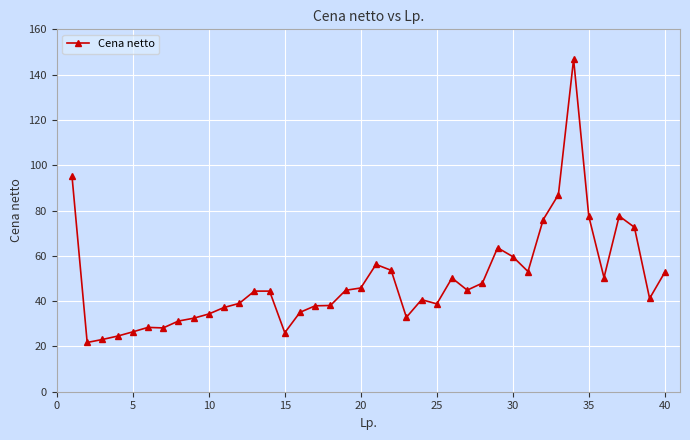

What is the value of the 2nd point from the left?

21.8